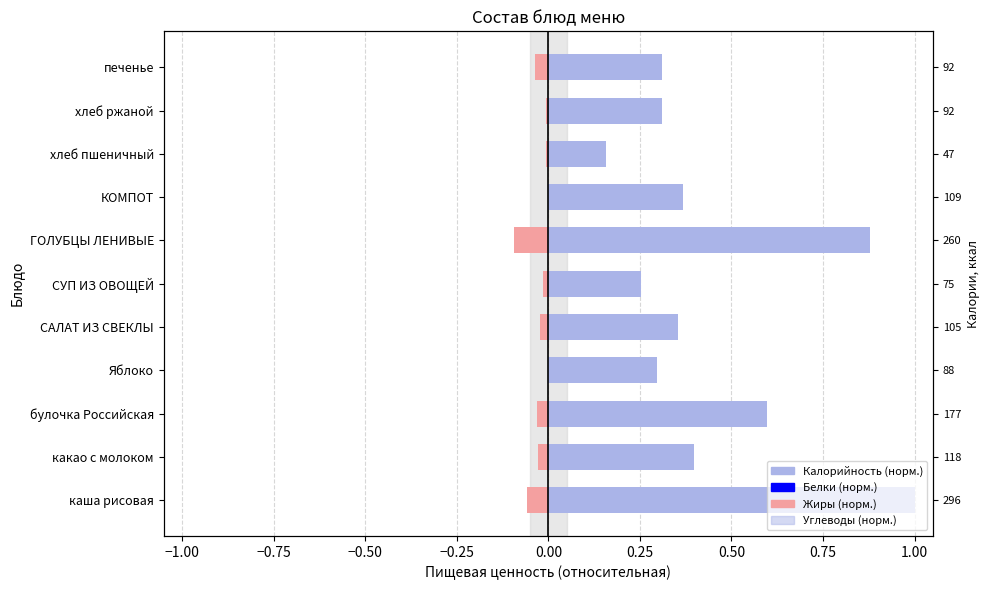

At how many categories does at least one series exceed 0?

11